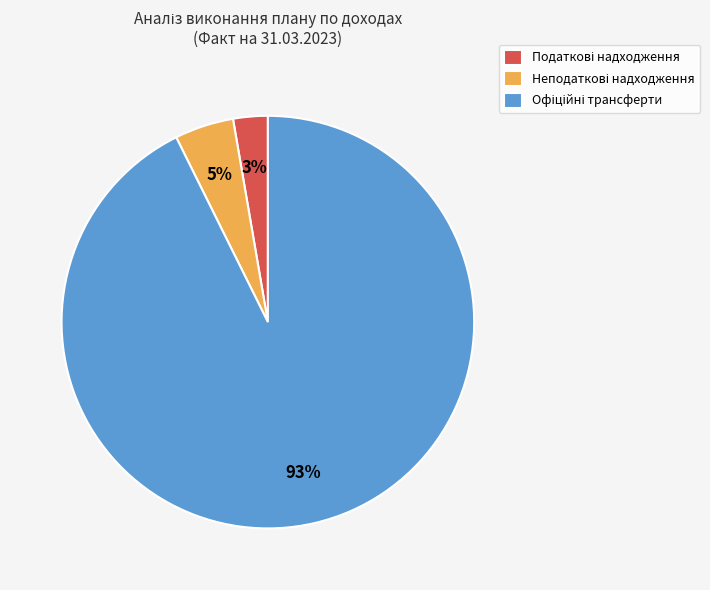

Is there a majority slice in this chart?

Yes